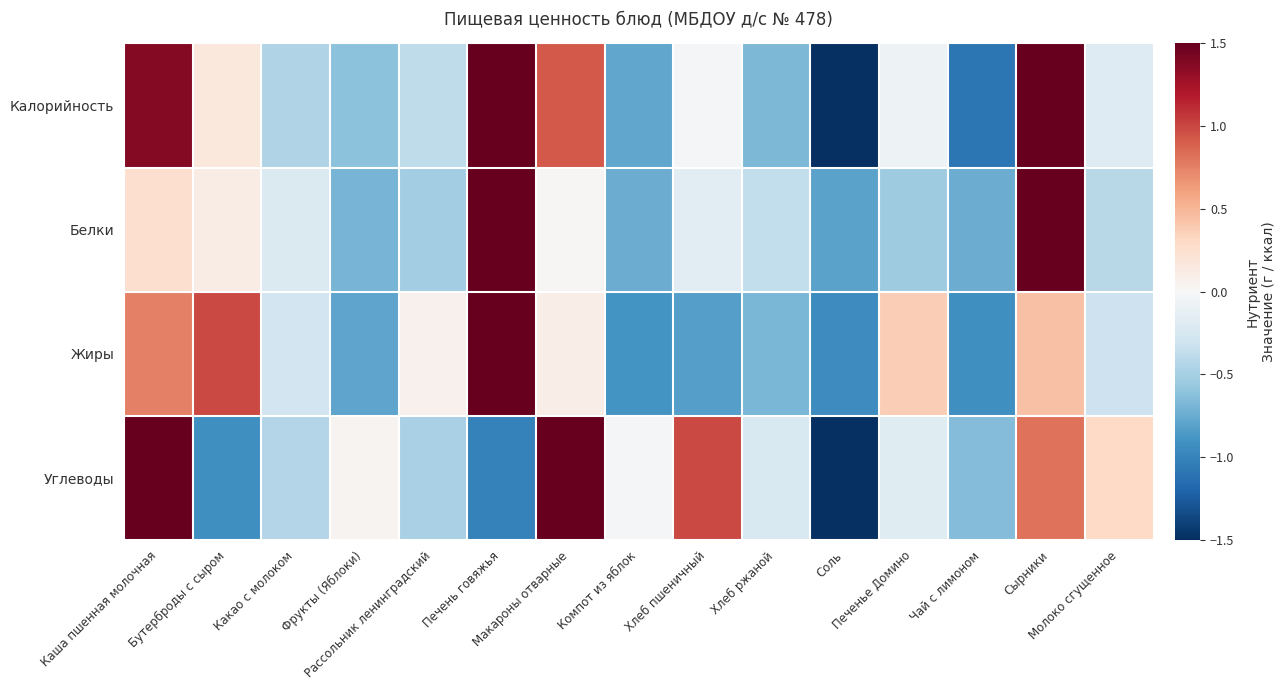

What is the difference between the highest and lowest values at Рассольник ленинградский?

0.6